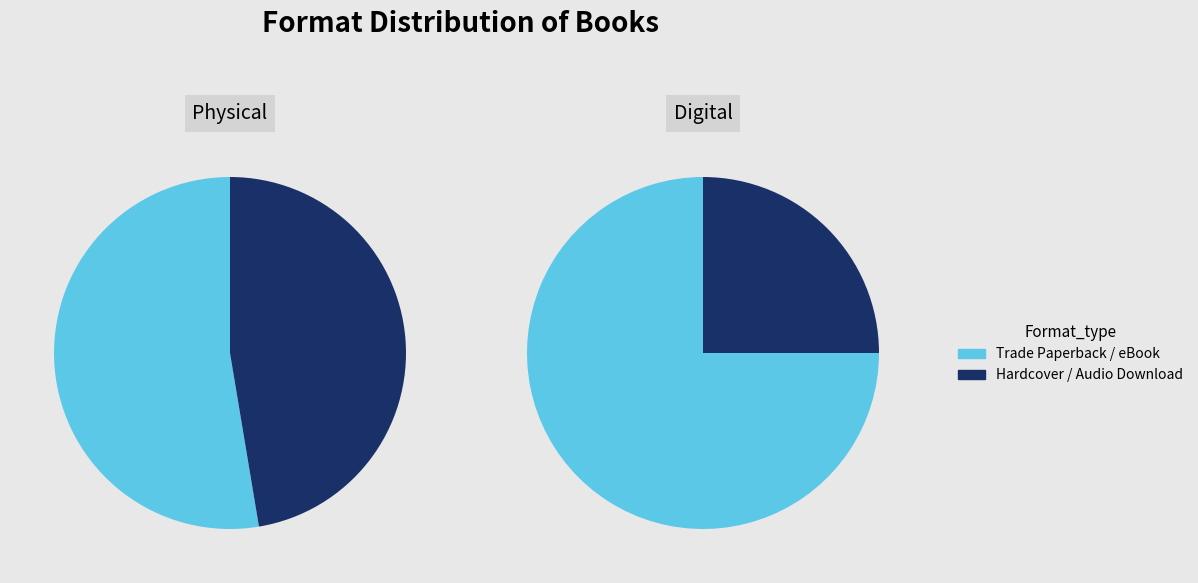

What is the largest slice in the pie chart?

Trade Paperback